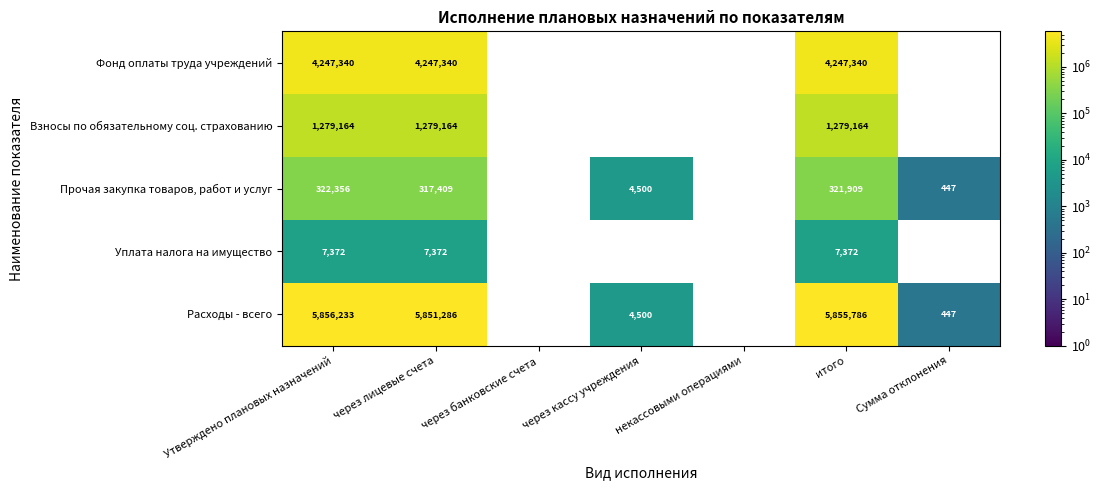

Which category has the lowest value across all series?

Сумма отклонения